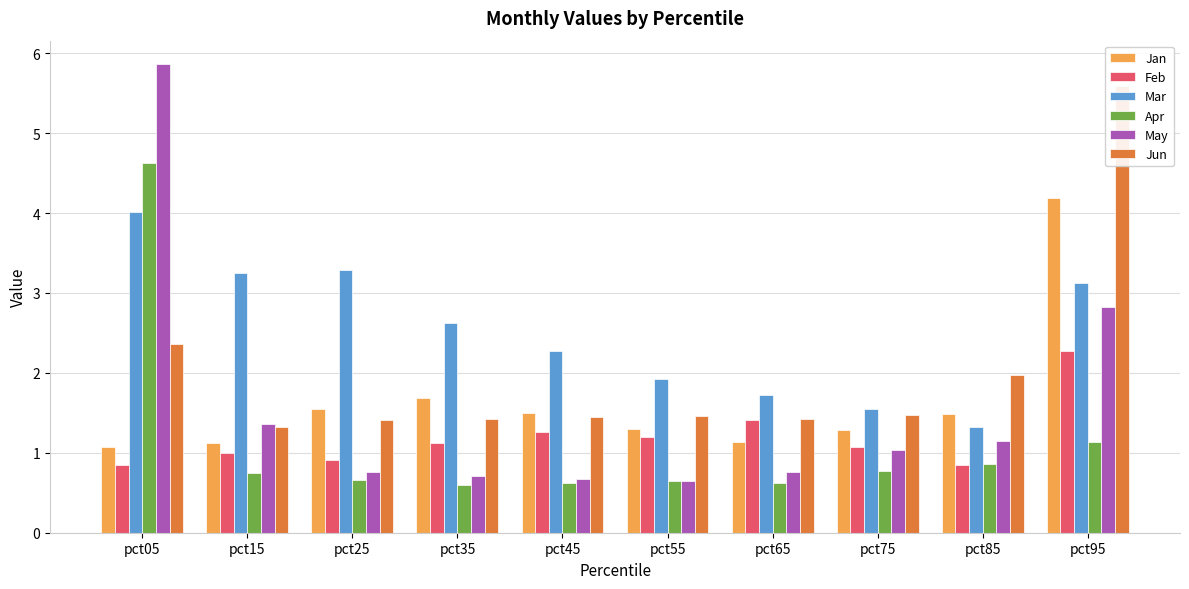

Reading right to left, what are all the values shown in this chart?

Jan: pct95=4.2	pct85=1.5	pct75=1.3	pct65=1.1	pct55=1.3	pct45=1.5	pct35=1.7	pct25=1.5	pct15=1.1	pct05=1.1
Feb: pct95=2.3	pct85=0.9	pct75=1.1	pct65=1.4	pct55=1.2	pct45=1.3	pct35=1.1	pct25=0.9	pct15=1.0	pct05=0.8
Mar: pct95=3.1	pct85=1.3	pct75=1.5	pct65=1.7	pct55=1.9	pct45=2.3	pct35=2.6	pct25=3.3	pct15=3.2	pct05=4.0
Apr: pct95=1.1	pct85=0.9	pct75=0.8	pct65=0.6	pct55=0.7	pct45=0.6	pct35=0.6	pct25=0.7	pct15=0.7	pct05=4.6
May: pct95=2.8	pct85=1.1	pct75=1.0	pct65=0.8	pct55=0.6	pct45=0.7	pct35=0.7	pct25=0.8	pct15=1.4	pct05=5.9
Jun: pct95=5.6	pct85=2.0	pct75=1.5	pct65=1.4	pct55=1.5	pct45=1.5	pct35=1.4	pct25=1.4	pct15=1.3	pct05=2.4